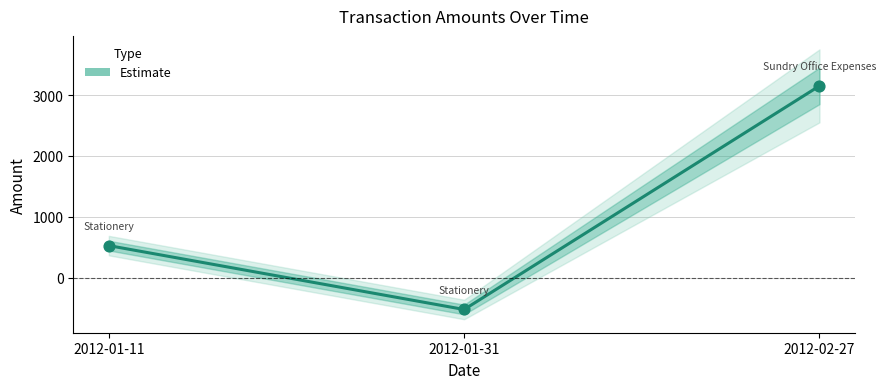

What is the change in value from 2012-01-31 to 2012-02-27?

+3675.0